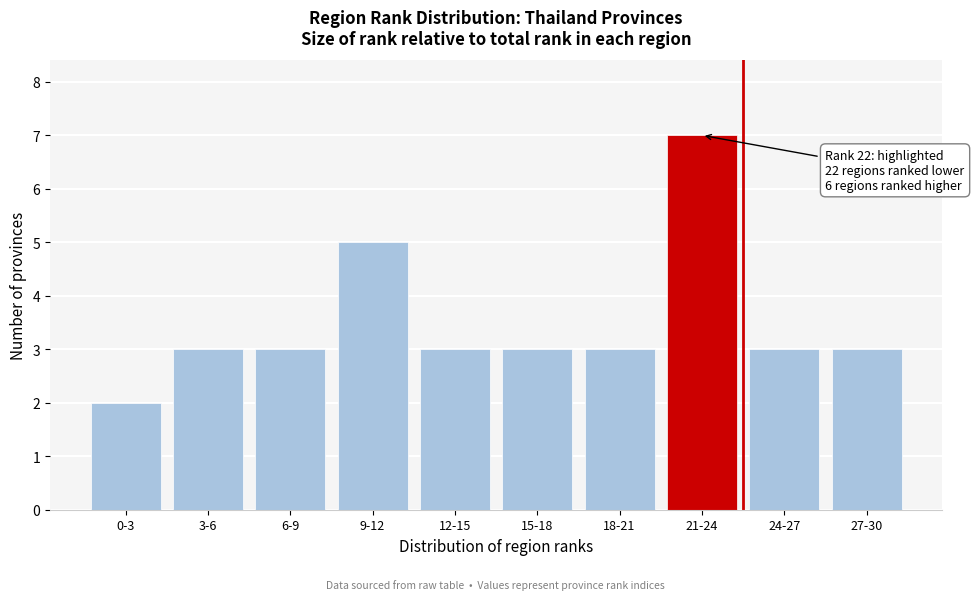

Reading left to right, transcribe all the data shown in this chart.

0-3=2	3-6=3	6-9=3	9-12=5	12-15=3	15-18=3	18-21=3	21-24=7	24-27=3	27-30=3